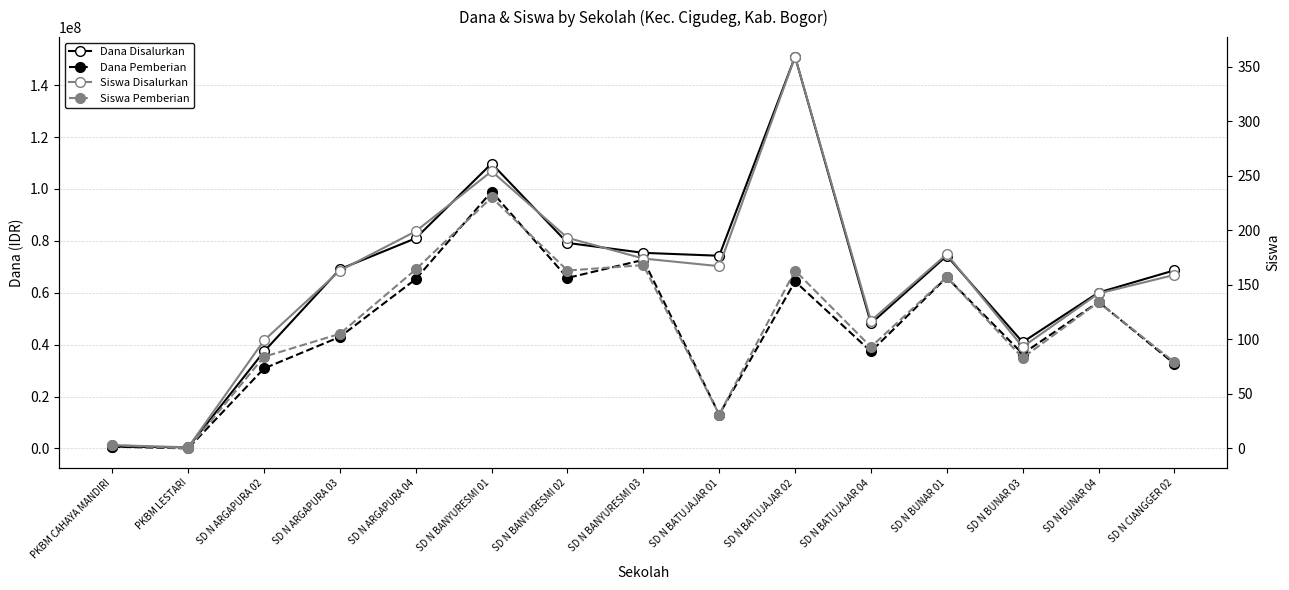

True or false: Siswa Disalurkan and Dana Disalurkan cross at least once.

False